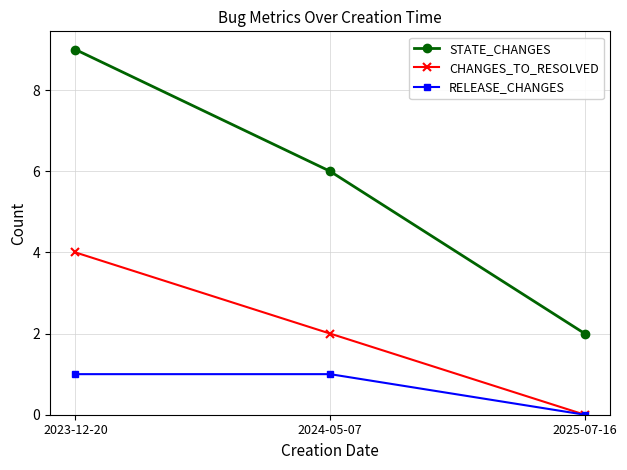

Between 2024-05-07 and 2025-07-16, which series saw the biggest shift?

STATE_CHANGES